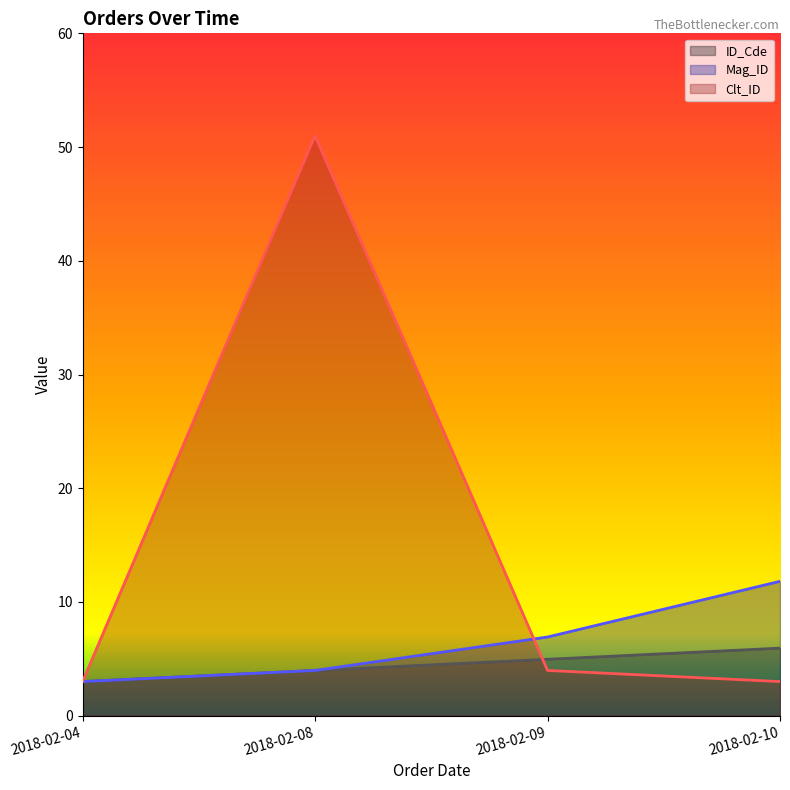

Which series has the largest range (max minus min)?

Clt_ID line